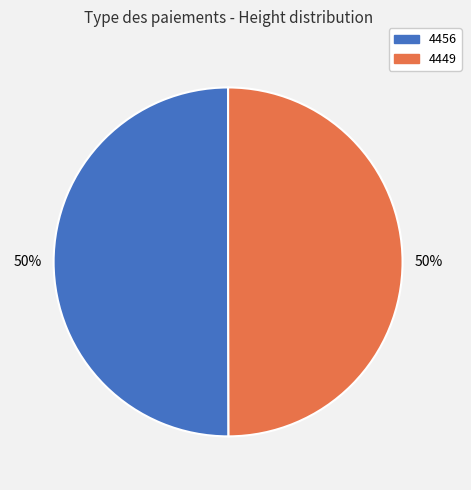

Combined, do 4449 and 4456 account for over 50%?

Yes